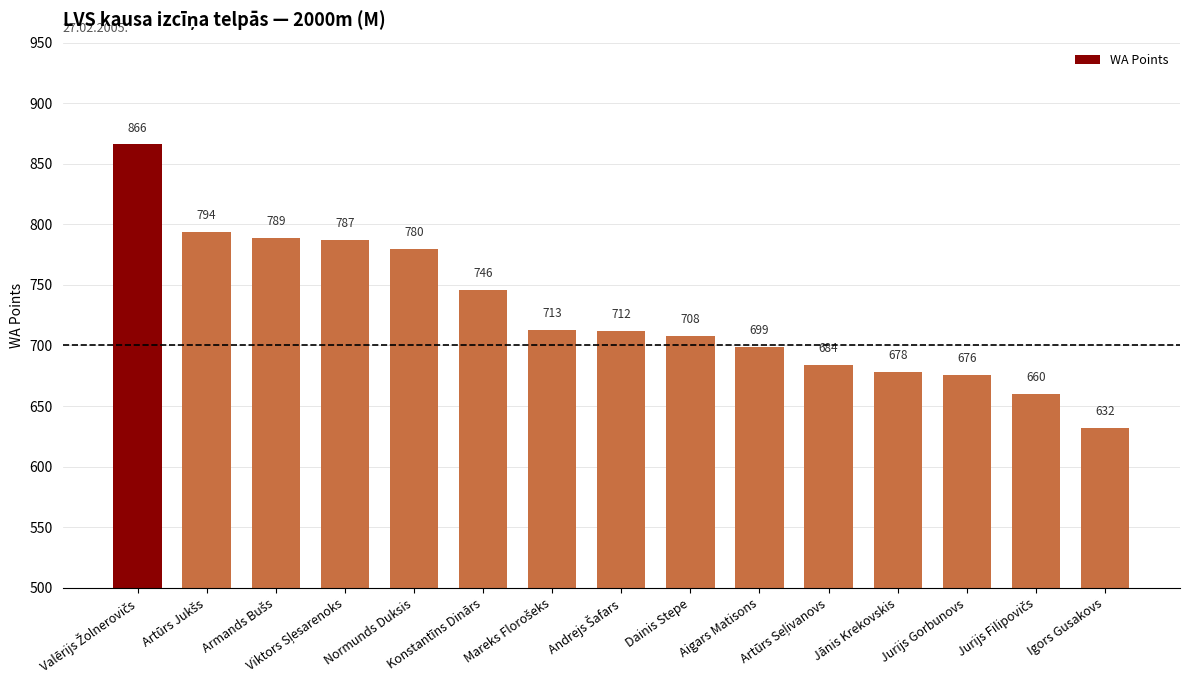

What is the minimum value shown in the chart?

632